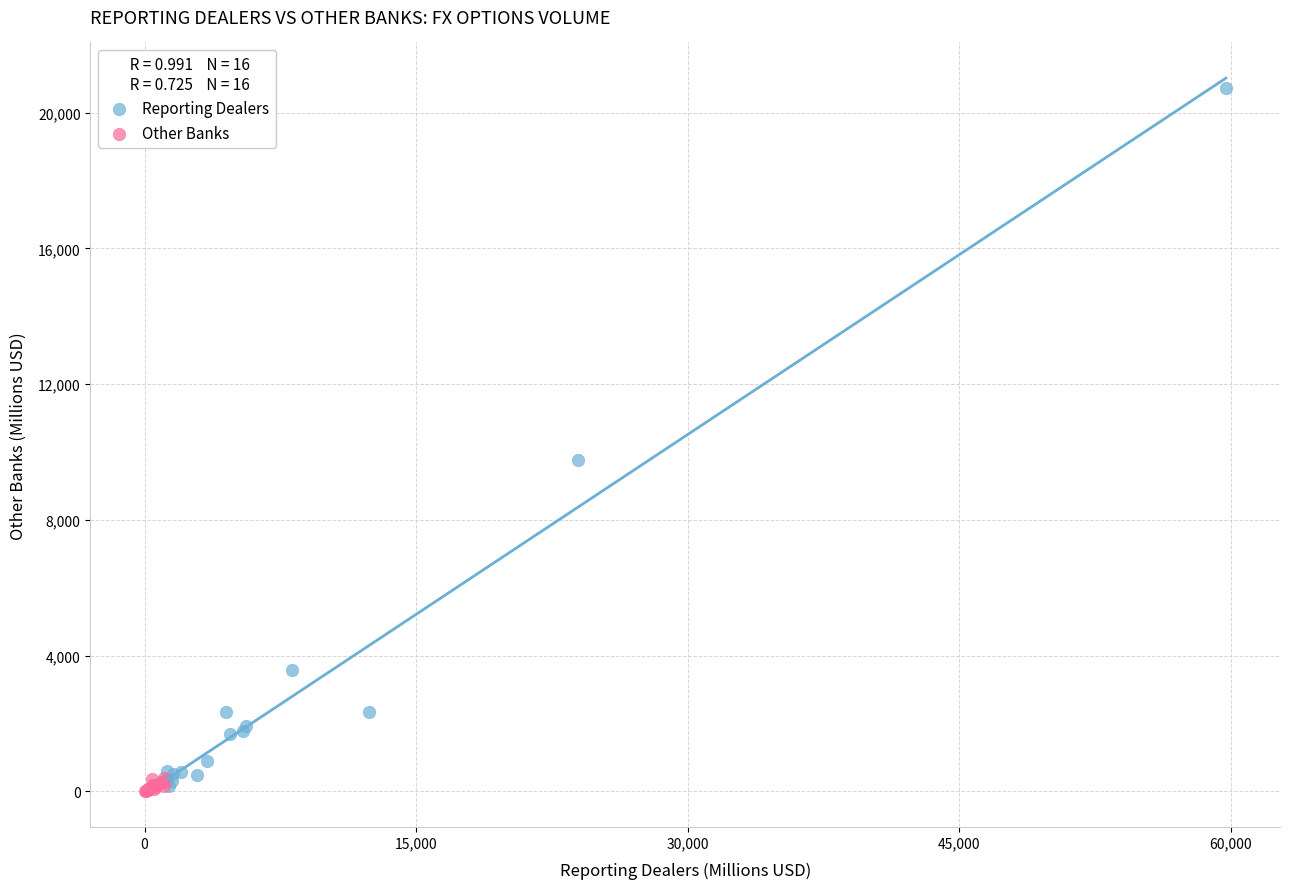

Which series has the largest Y range (max minus min)?

Reporting Dealers